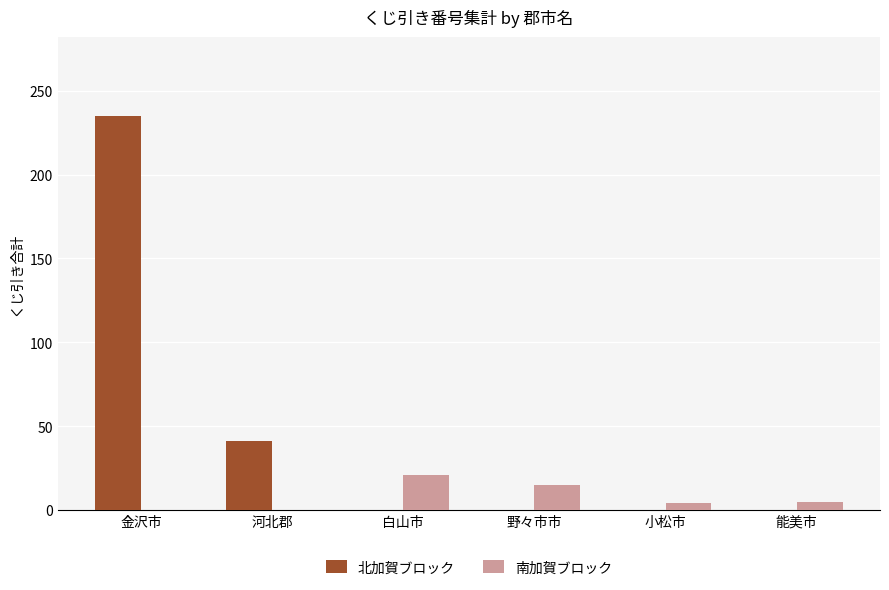

What is the highest value of the 北加賀ブロック series?

235